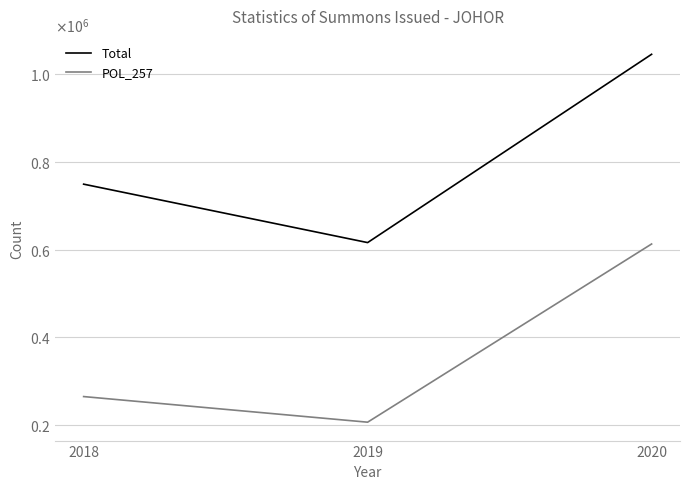

Which series has the largest total across all categories?

Total